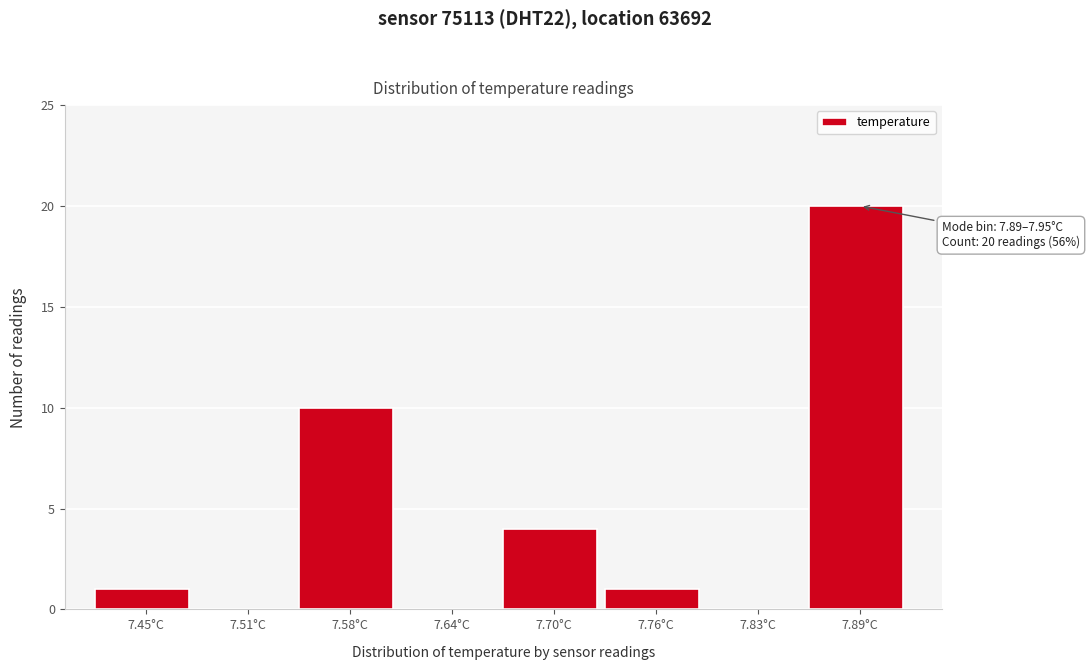

Reading left to right, transcribe all the data shown in this chart.

7.45°C=1	7.51°C=0	7.58°C=10	7.64°C=0	7.70°C=4	7.76°C=1	7.83°C=0	7.89°C=20